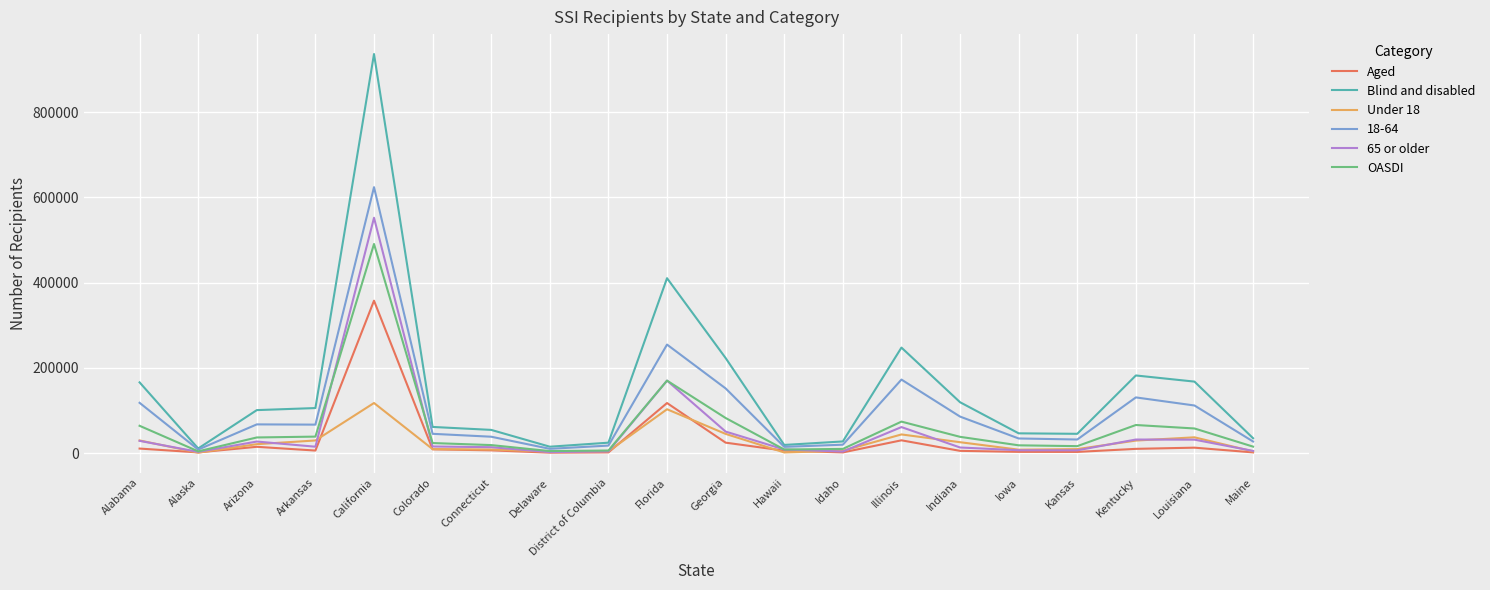

Rank the series by their maximum value, from highest to lowest.

Blind and disabled, 18-64, 65 or older, OASDI, Aged, Under 18